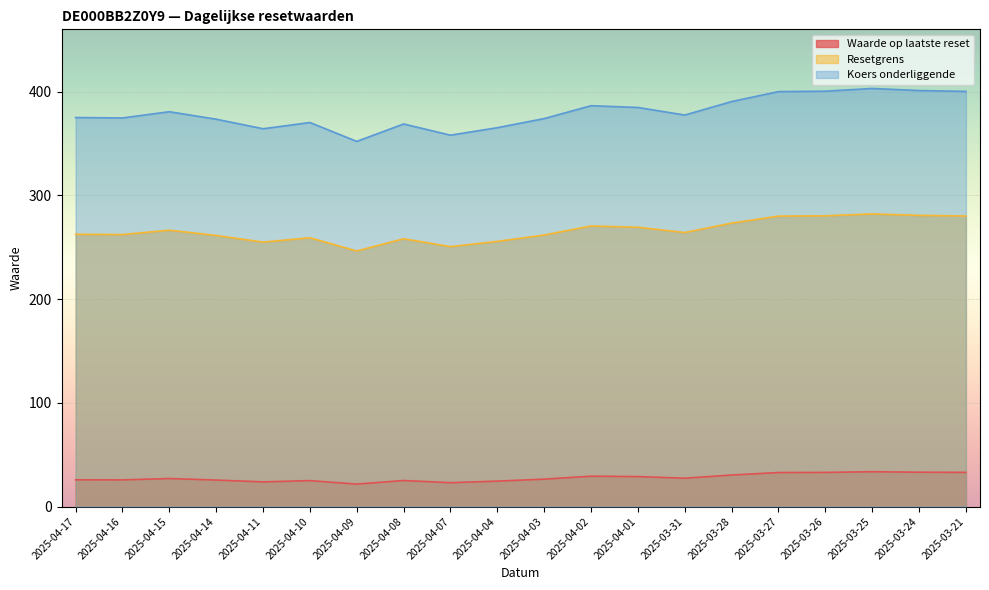

Rank the categories by Waarde op laatste reset value from highest to lowest.

2025-03-25, 2025-03-24, 2025-03-21, 2025-03-26, 2025-03-27, 2025-03-28, 2025-04-02, 2025-04-01, 2025-03-31, 2025-04-15, 2025-04-03, 2025-04-17, 2025-04-16, 2025-04-14, 2025-04-08, 2025-04-10, 2025-04-04, 2025-04-11, 2025-04-07, 2025-04-09